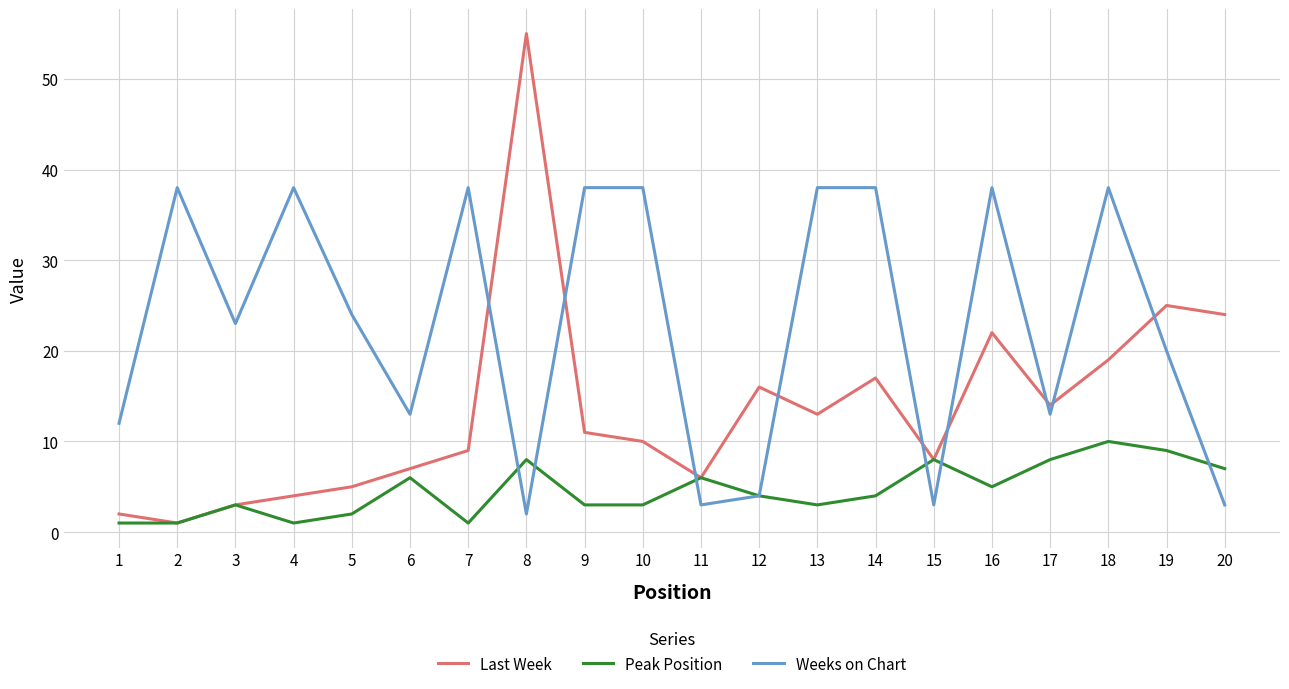

Where is the first local maximum for Weeks on Chart?

2